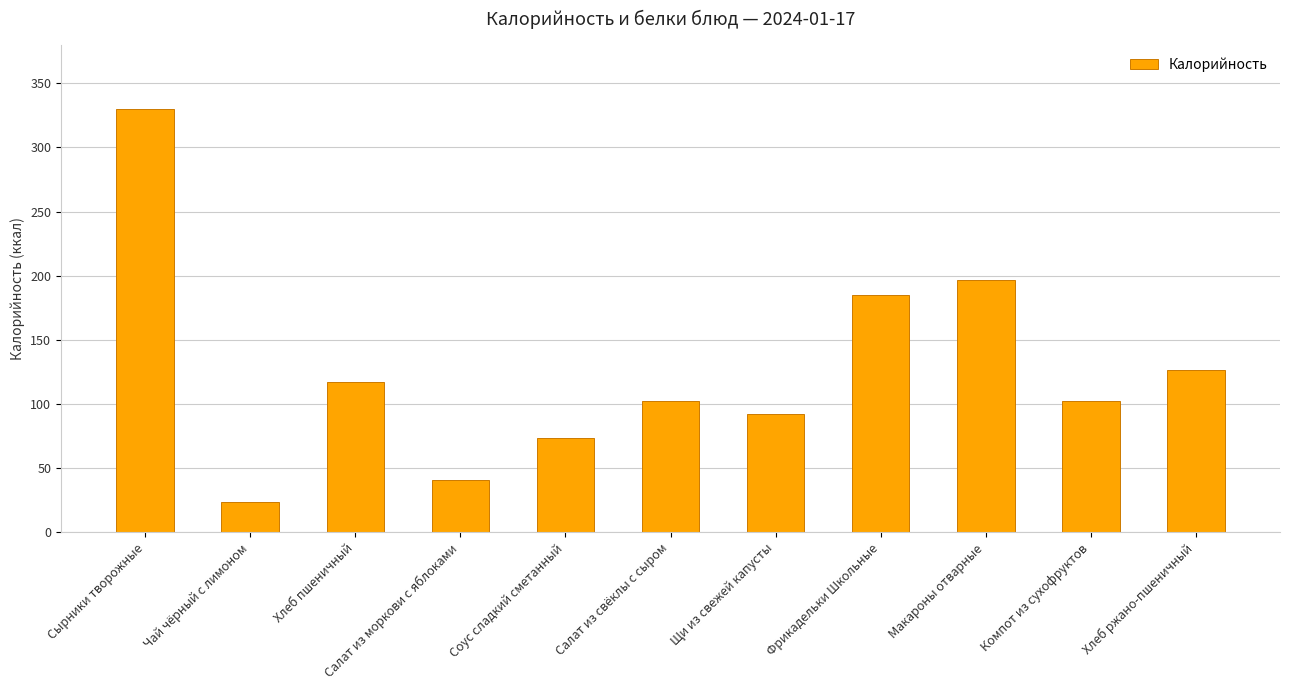

What is the label of the 6th bar from the right?

Салат из свёклы с сыром